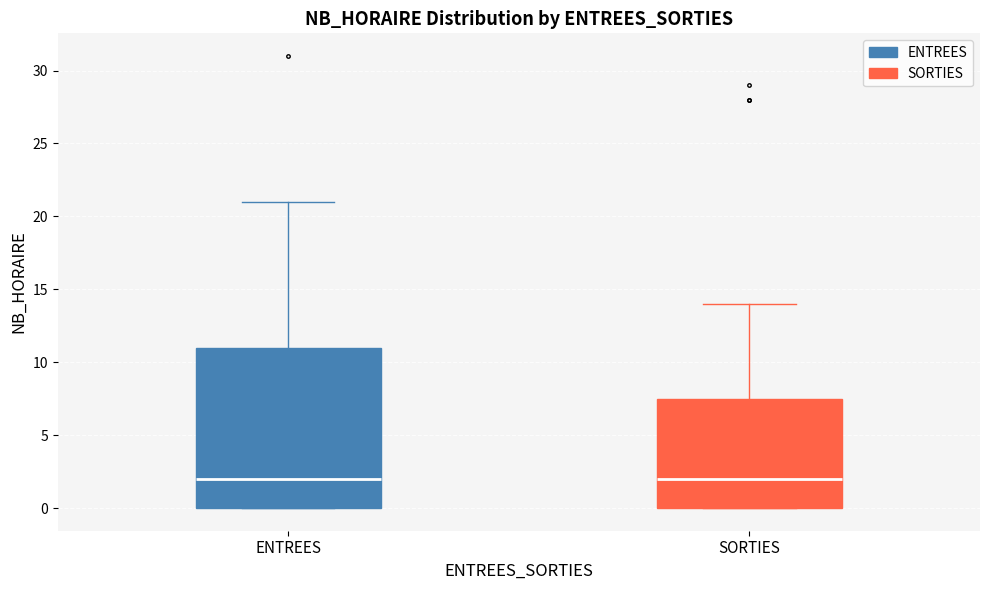

Reading left to right, read every box against the y-axis: the position of its median line, the range the box covers, and the ends of its whiskers. The values are not printed on the chart, so give them approximately, as read against the axis.

ENTREES: median 2.0, box 0.0 to 11.0, whiskers 0.0 to 21.0
SORTIES: median 2.0, box 0.0 to 7.5, whiskers 0.0 to 14.0